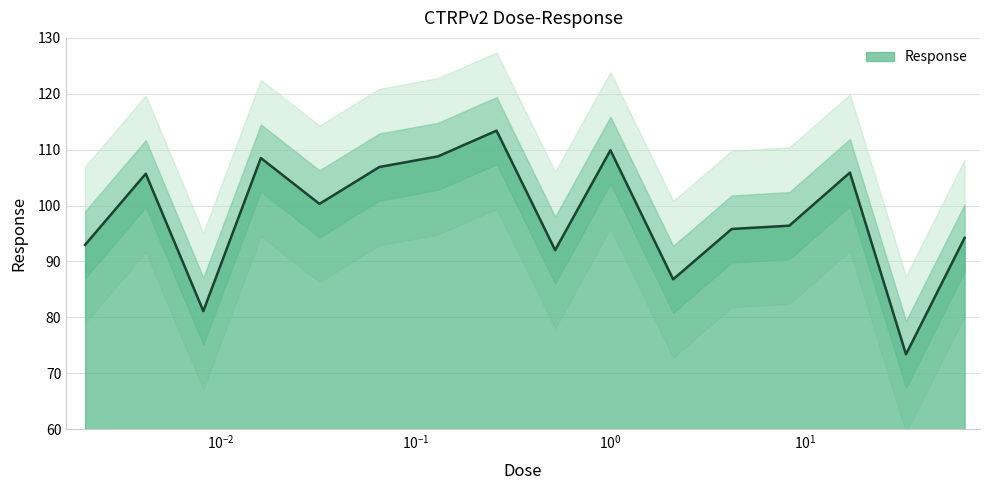

The chart shows a value of 96.4 at 8.3. True or false?

True